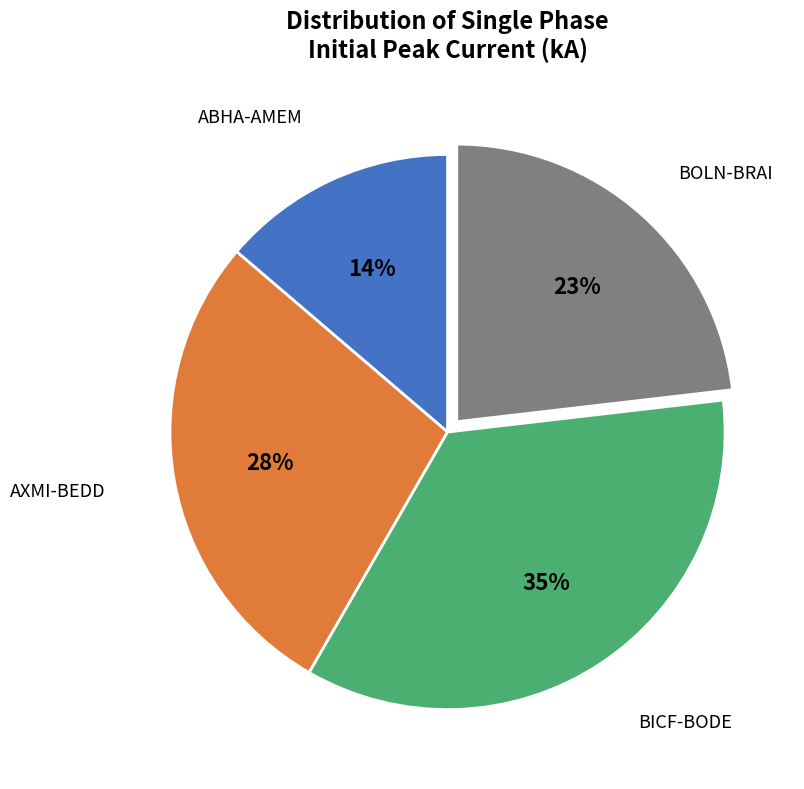

To the nearest percent, what is the difference between the largest and smallest slice percentages?

21%